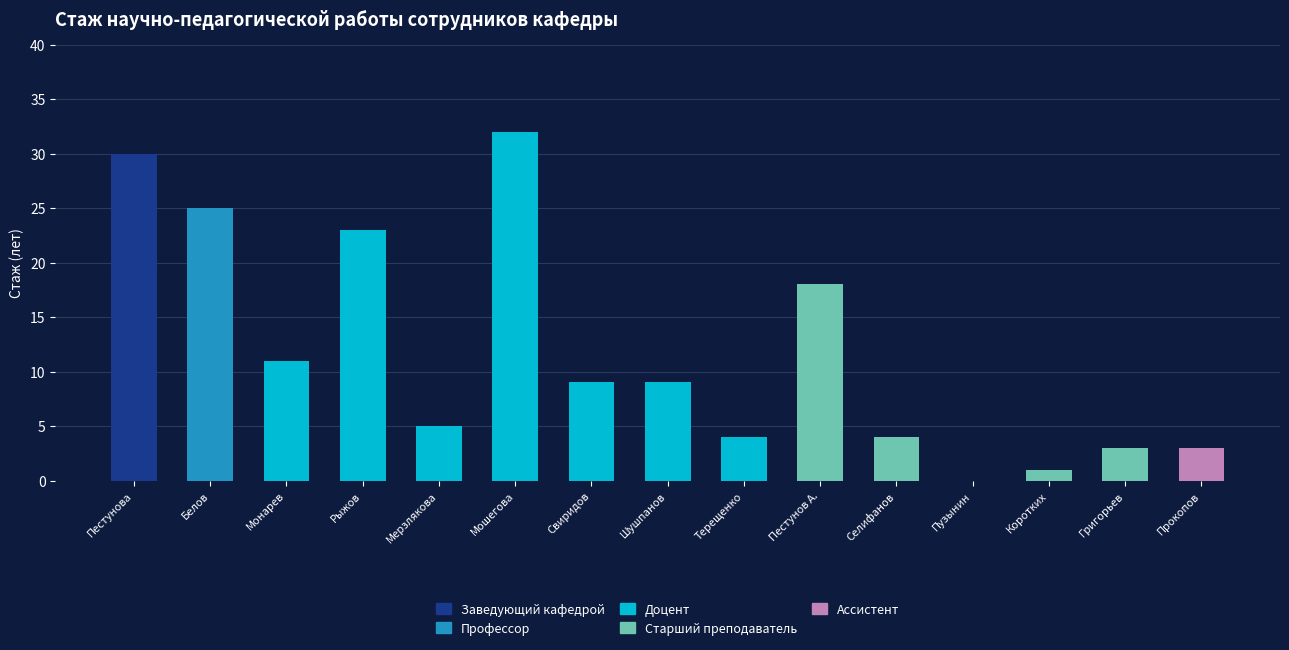

What is the total value across all series at Прокопов?

3